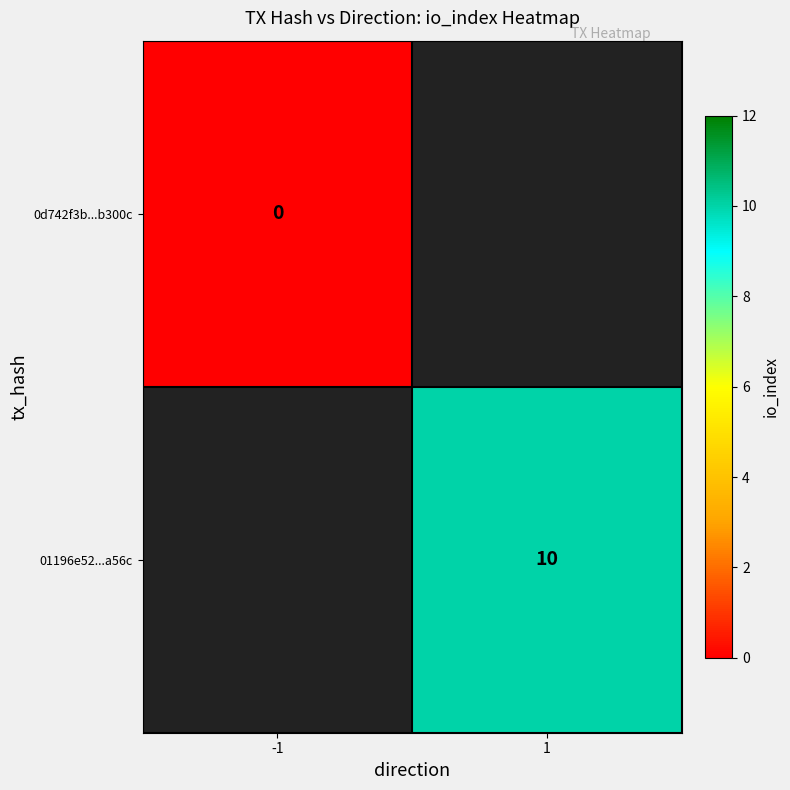

At how many categories does at least one series exceed 2?

1